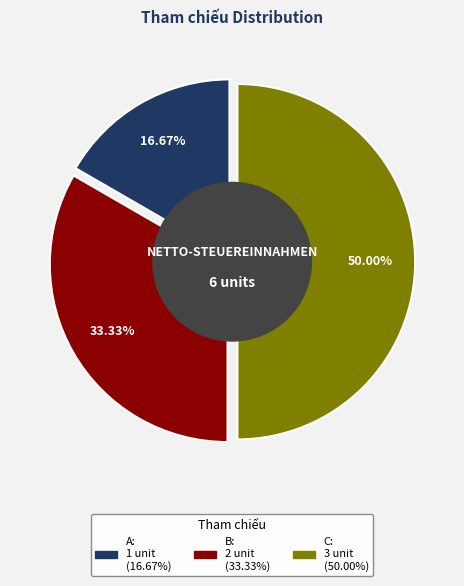

Rank the categories by value from highest to lowest.

C, B, A